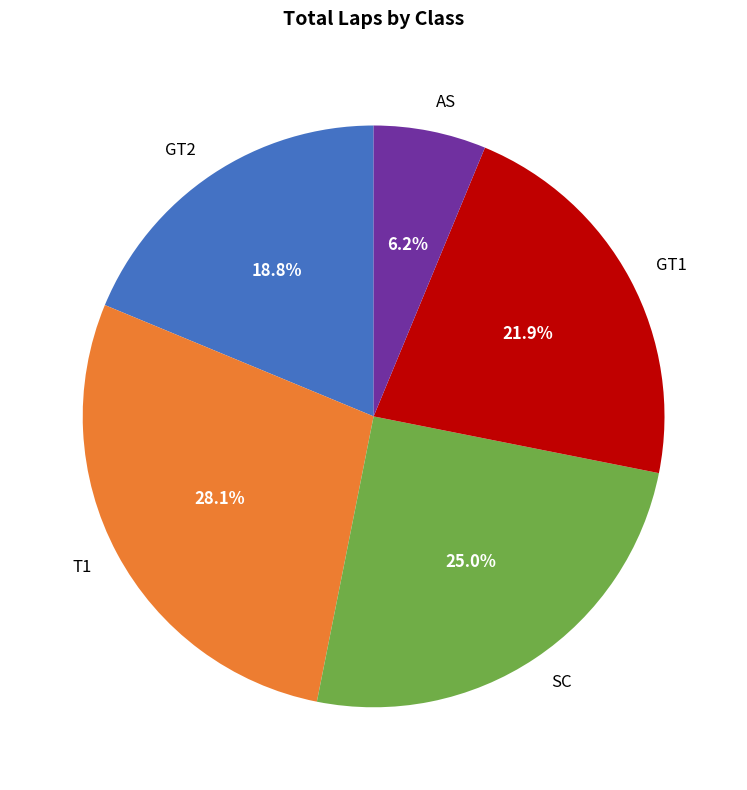

How many segments does this pie chart have?

5